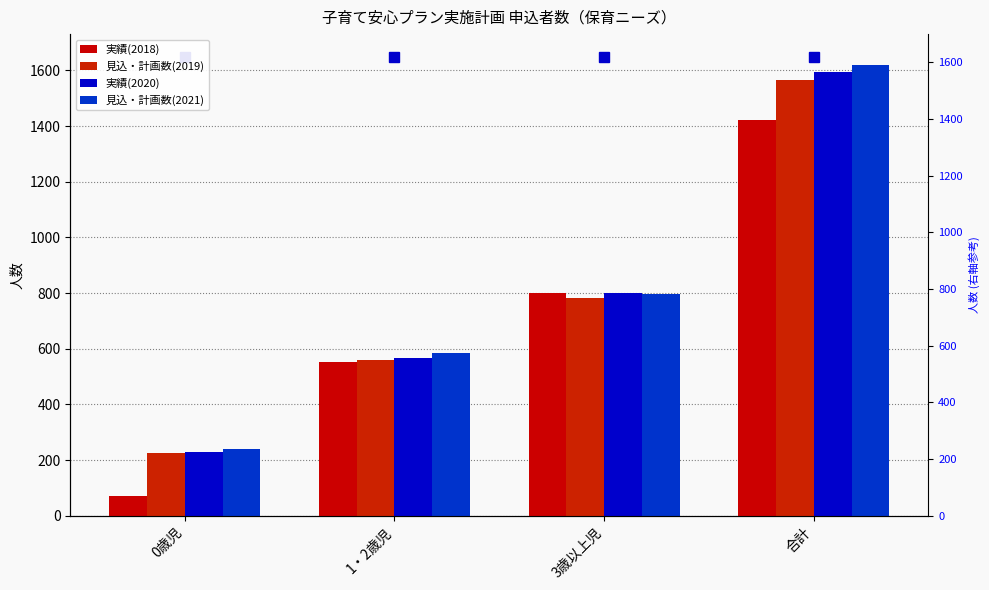

What is the label of the 2nd bar from the left?

1・2歳児